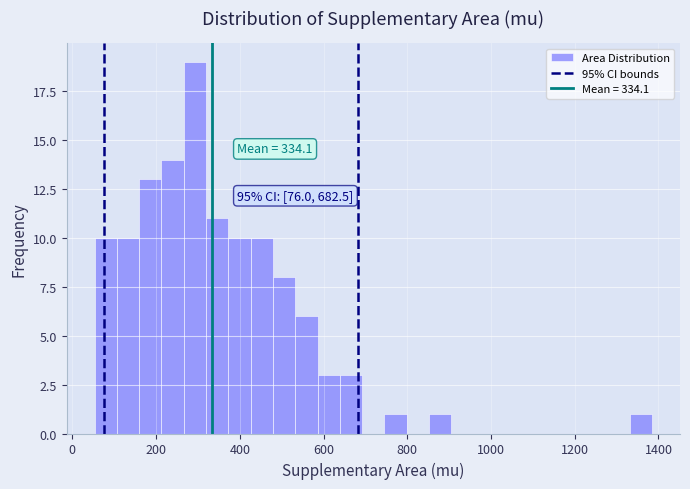

Read against the x-axis, roughly where is the centre of the tallest bar?

300